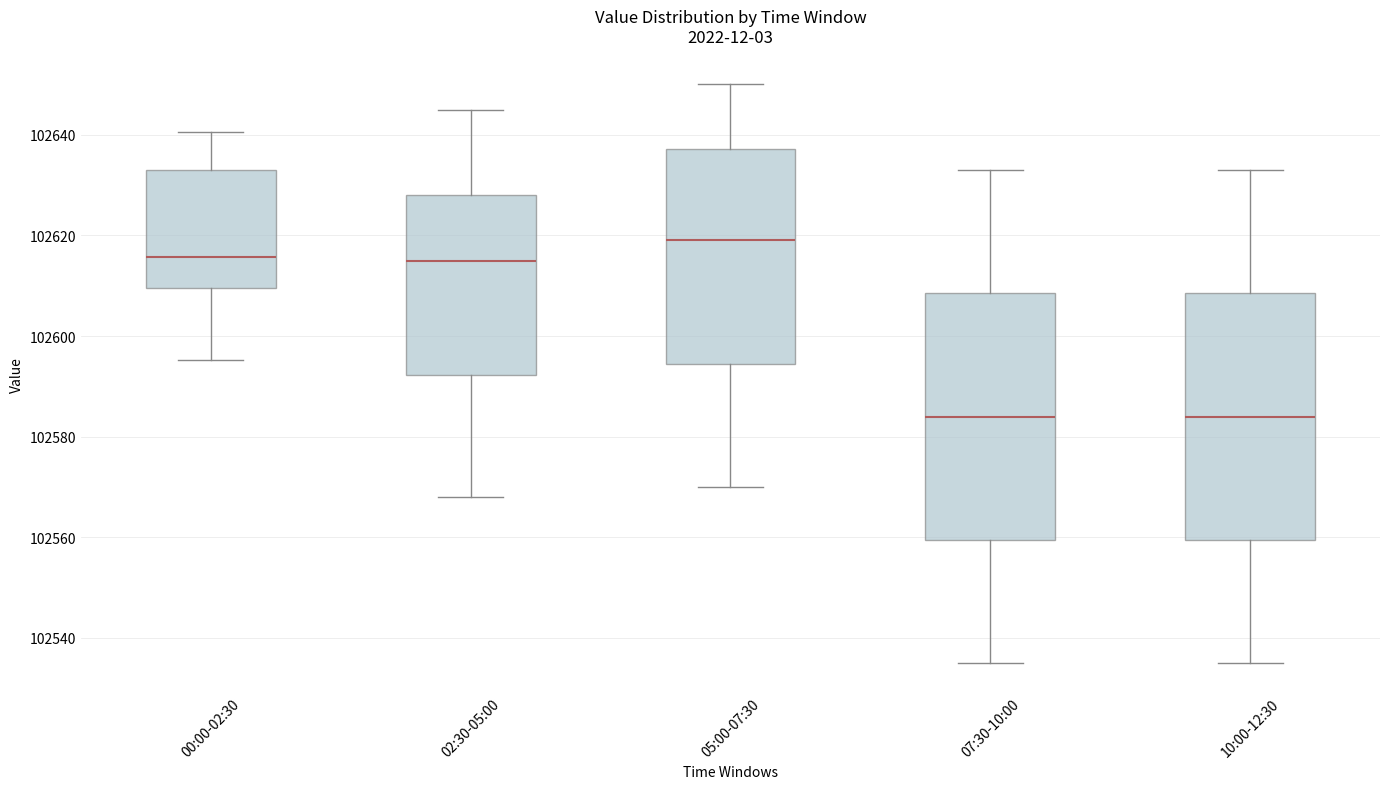

Reading left to right, read every box against the y-axis: the position of its median line, the range the box covers, and the ends of its whiskers. The values are not printed on the chart, so give them approximately, as read against the axis.

00:00-02:30: median 102616, box 102610 to 102634, whiskers 102596 to 102640
02:30-05:00: median 102616, box 102592 to 102628, whiskers 102568 to 102646
05:00-07:30: median 102620, box 102594 to 102638, whiskers 102570 to 102650
07:30-10:00: median 102584, box 102560 to 102608, whiskers 102536 to 102634
10:00-12:30: median 102584, box 102560 to 102608, whiskers 102536 to 102634